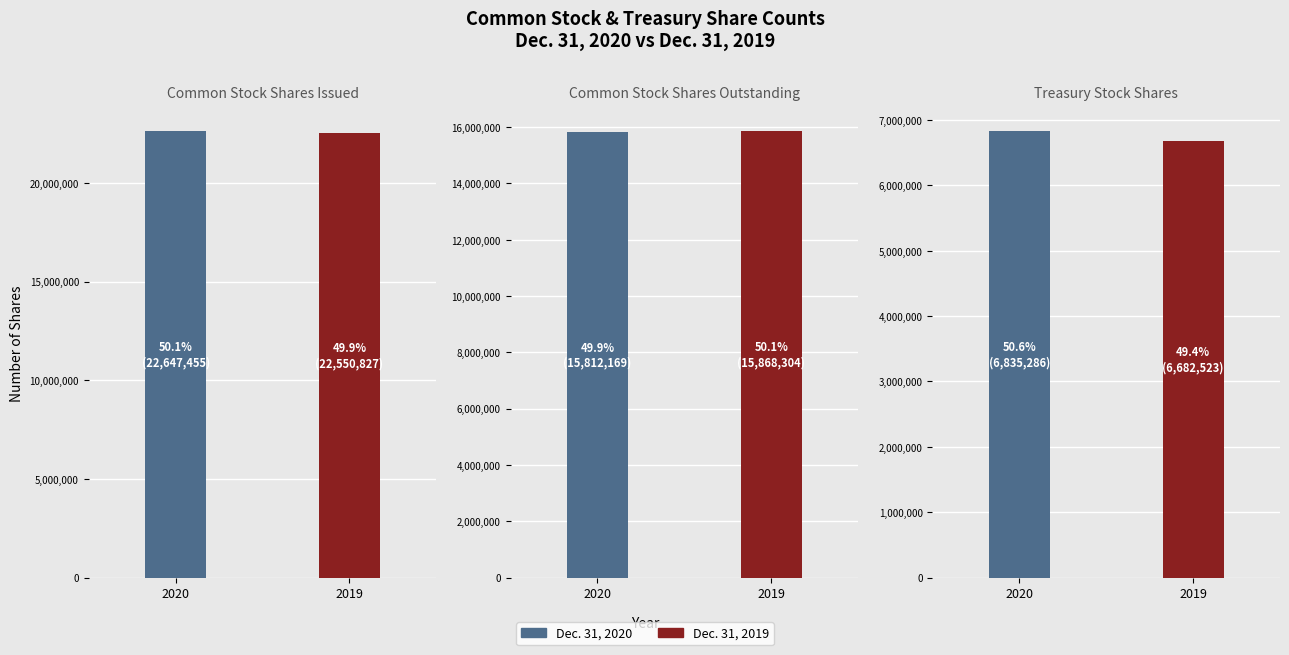

What is the maximum value shown in the chart?

22647455